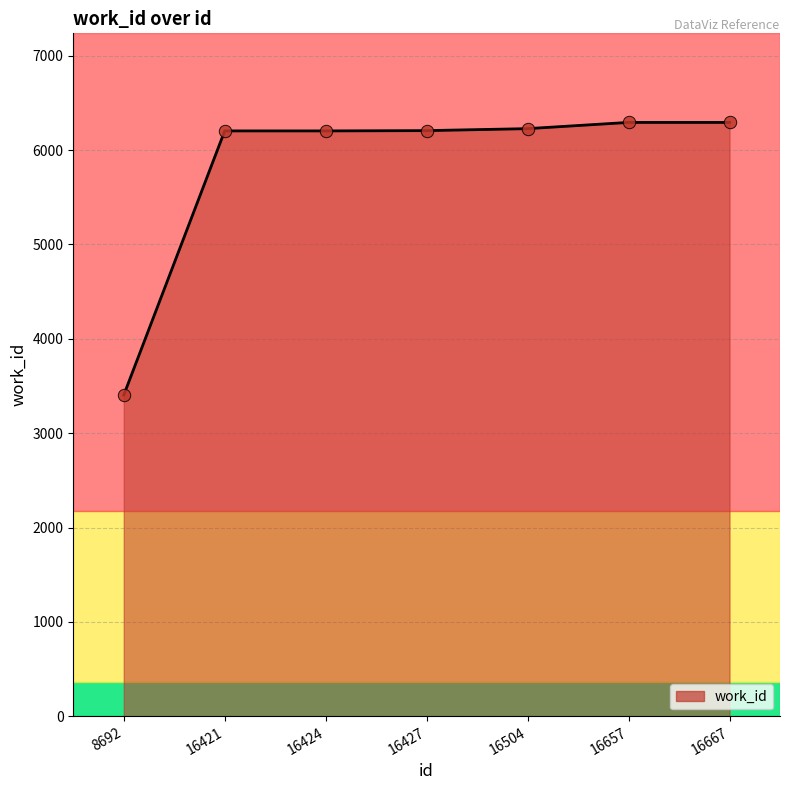

What is the change in value from 8692 to 16427?

+2802